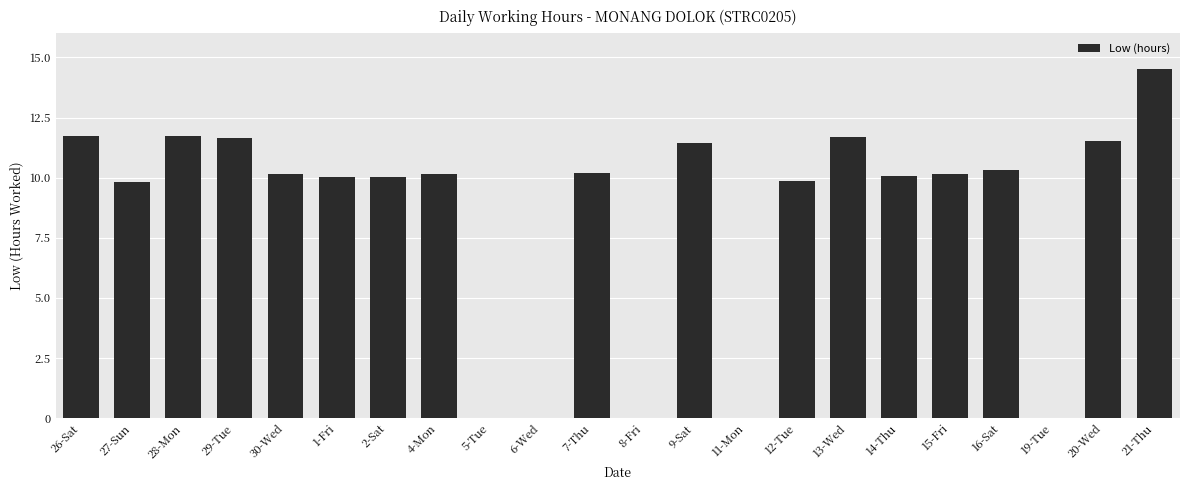

Count the number of categories in the chart.

22